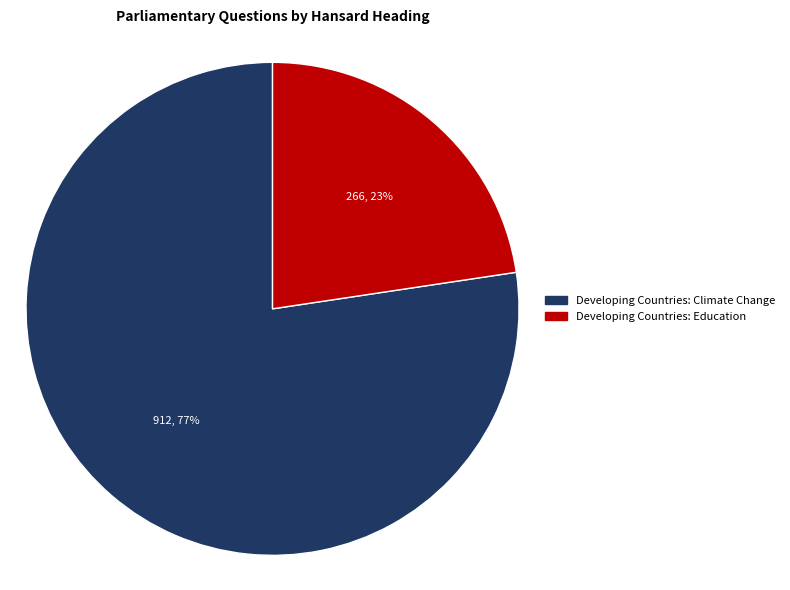

The Developing Countries: Education slice represents 29% of the pie. True or false?

False